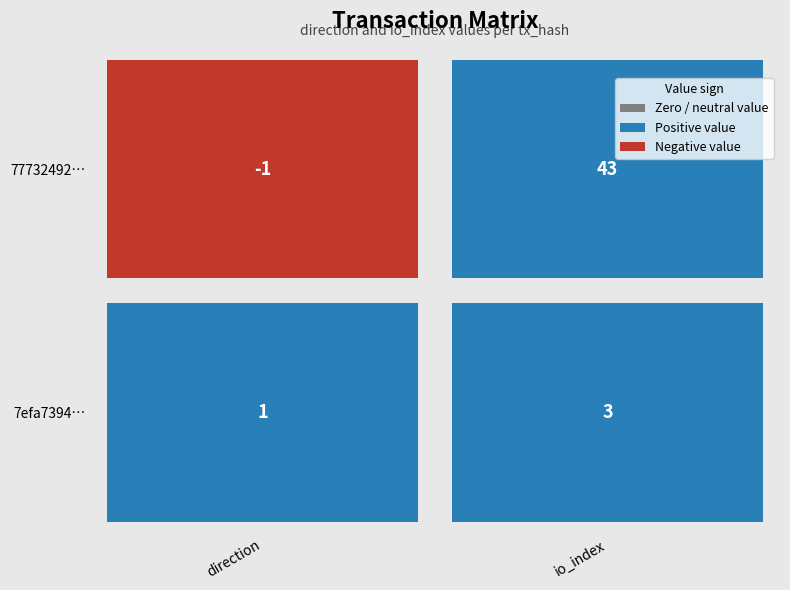

Is it true that 7efa7394c629707ae430af5373d92cc06603418 equals 3 at 1?

True